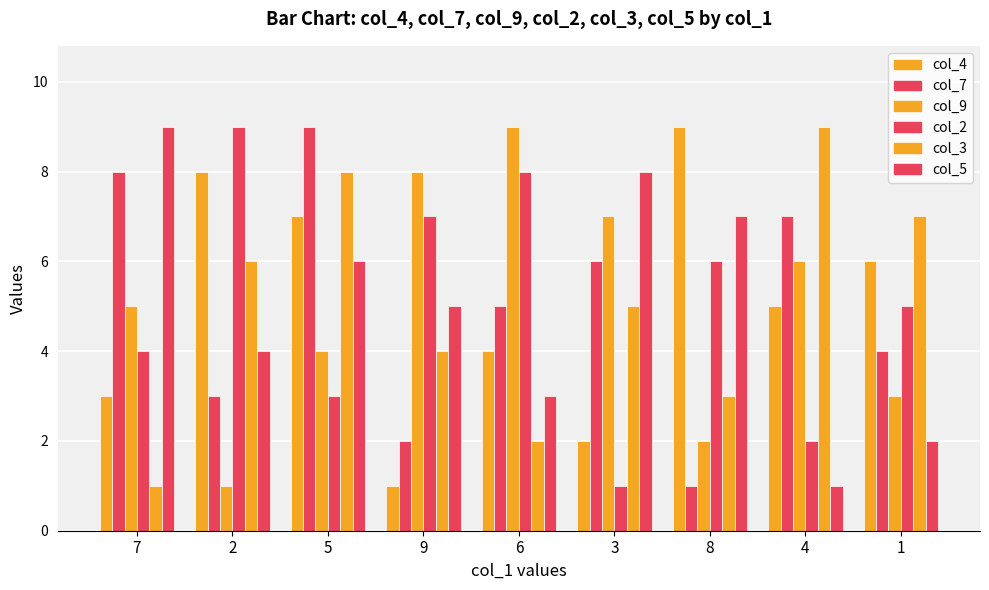

Where does the col_3 series first go above 5?

2